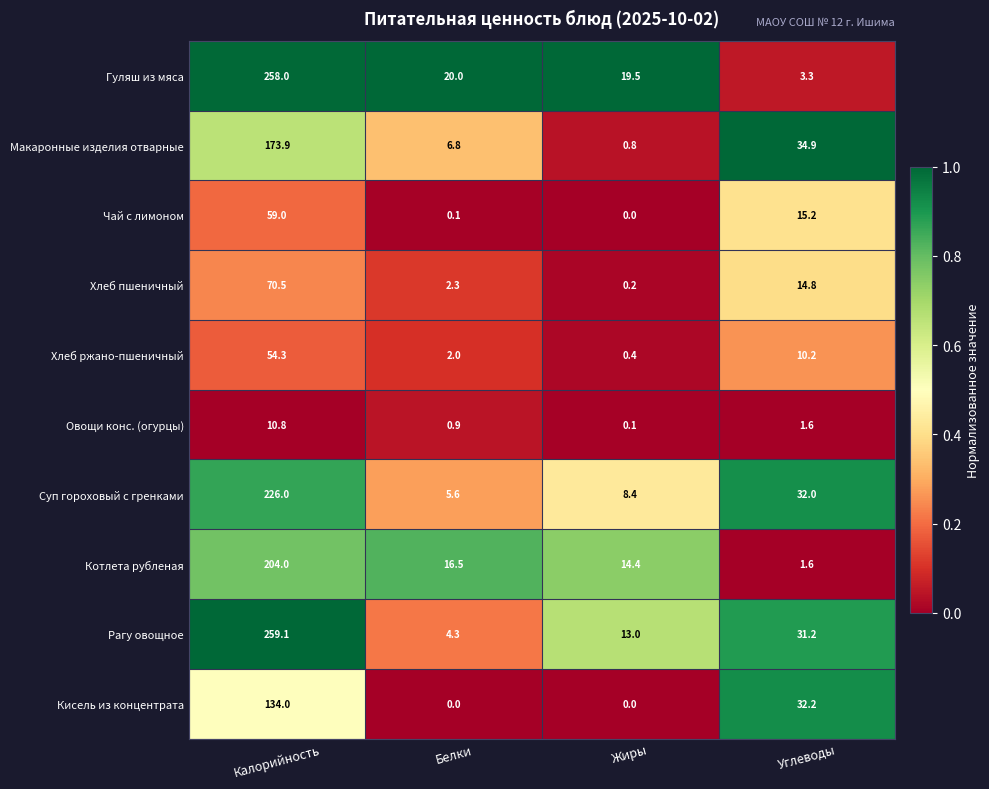

What is the sum of all Макаронные изделия отварные values?

216.4